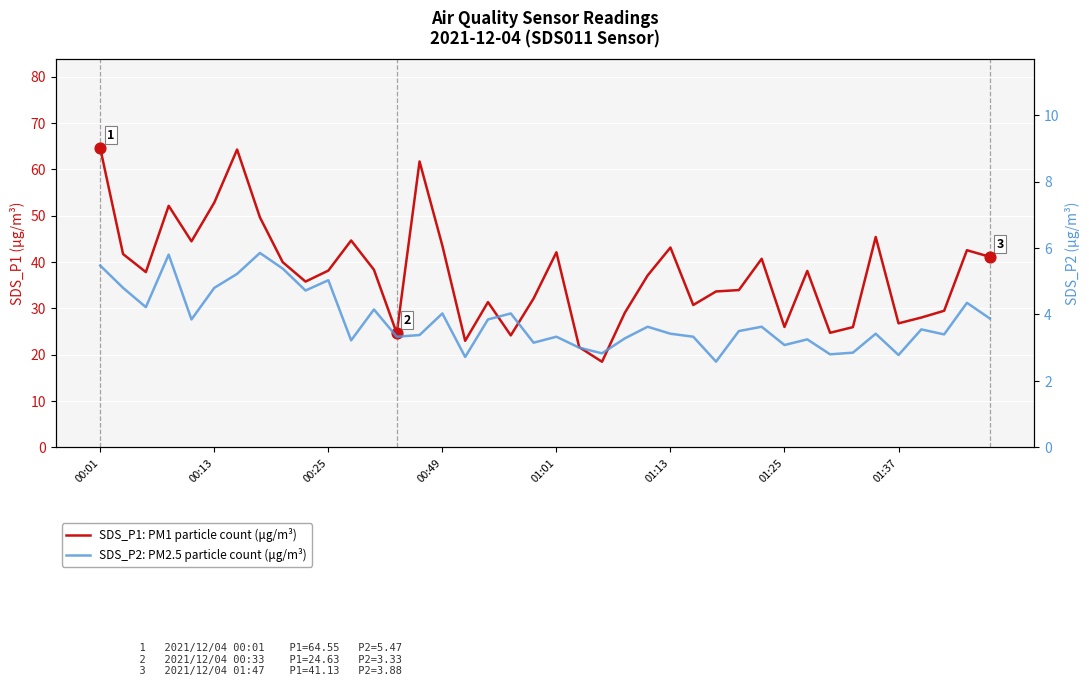

What are all the series names shown in the legend?

SDS_P1: PM1 particle count (μg/m³), SDS_P2: PM2.5 particle count (μg/m³)